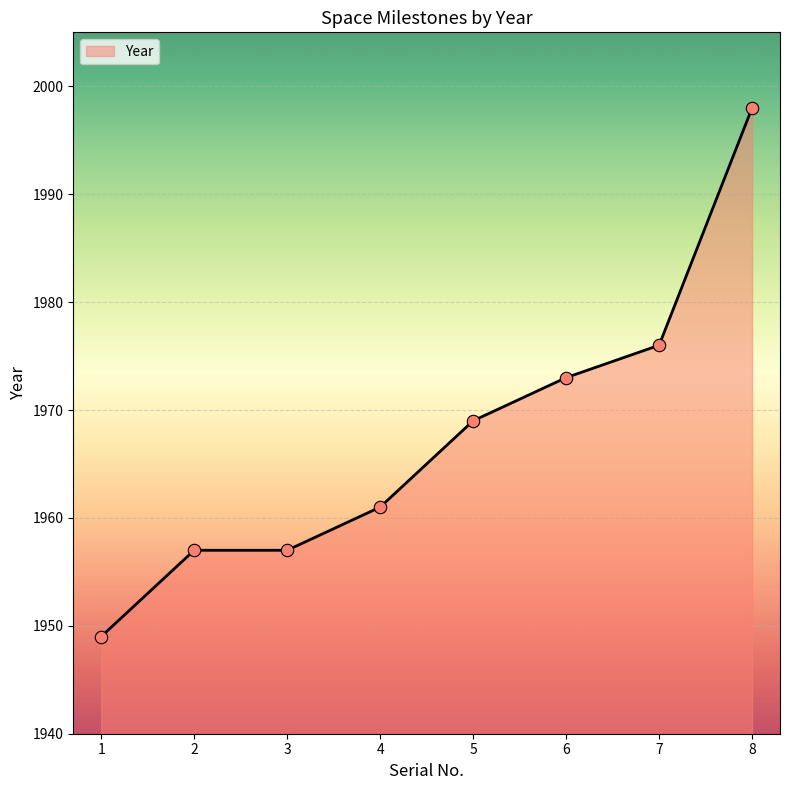

What is the ratio of the value at 5 to the value at 2?

1.0